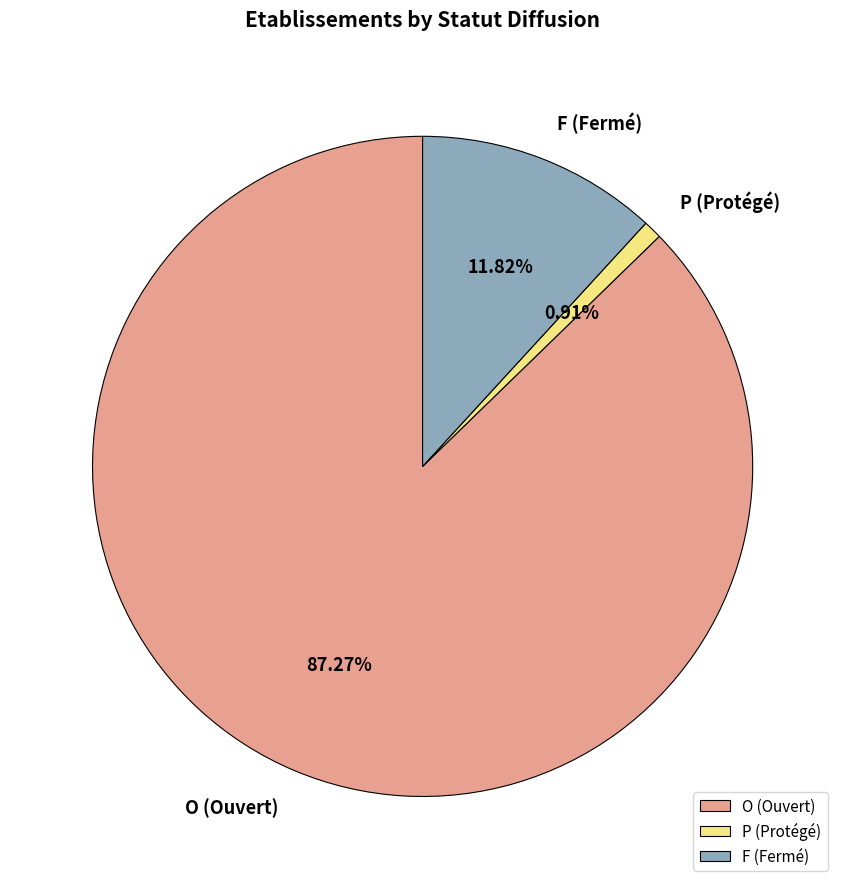

How many slices are in this pie chart?

3